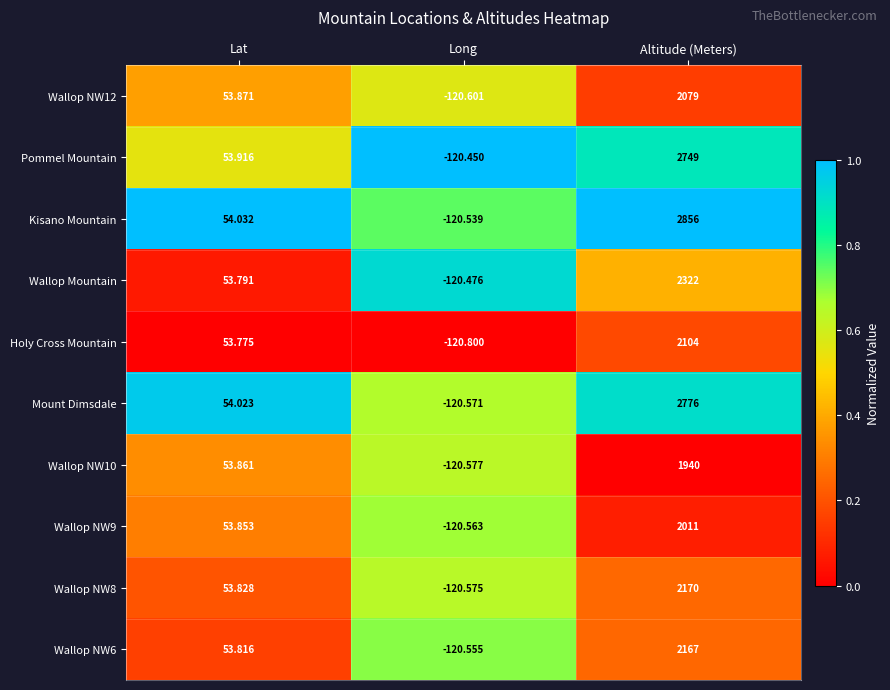

Rank the series by their maximum value, from lowest to highest.

Wallop NW10, Wallop NW9, Wallop NW12, Holy Cross Mountain, Wallop NW6, Wallop NW8, Wallop Mountain, Pommel Mountain, Mount Dimsdale, Kisano Mountain